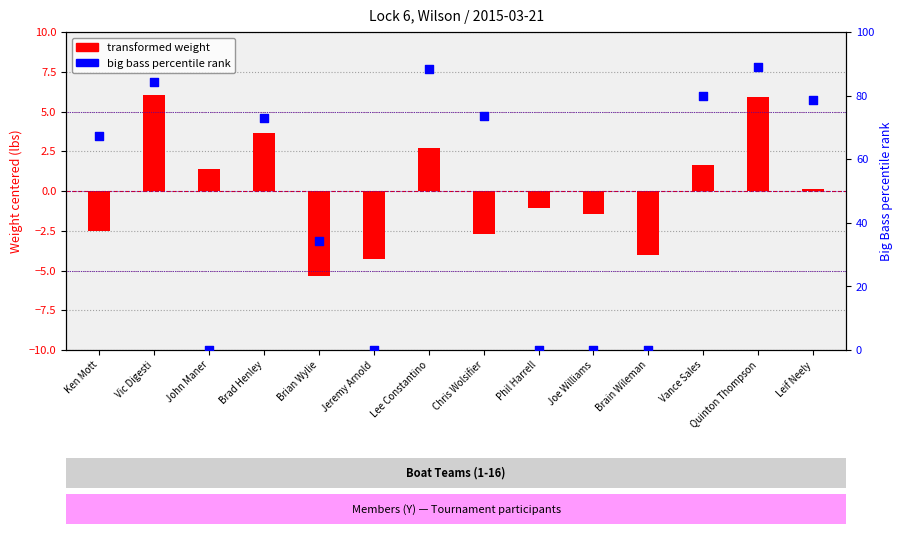

At how many categories does at least one series exceed 66?

8